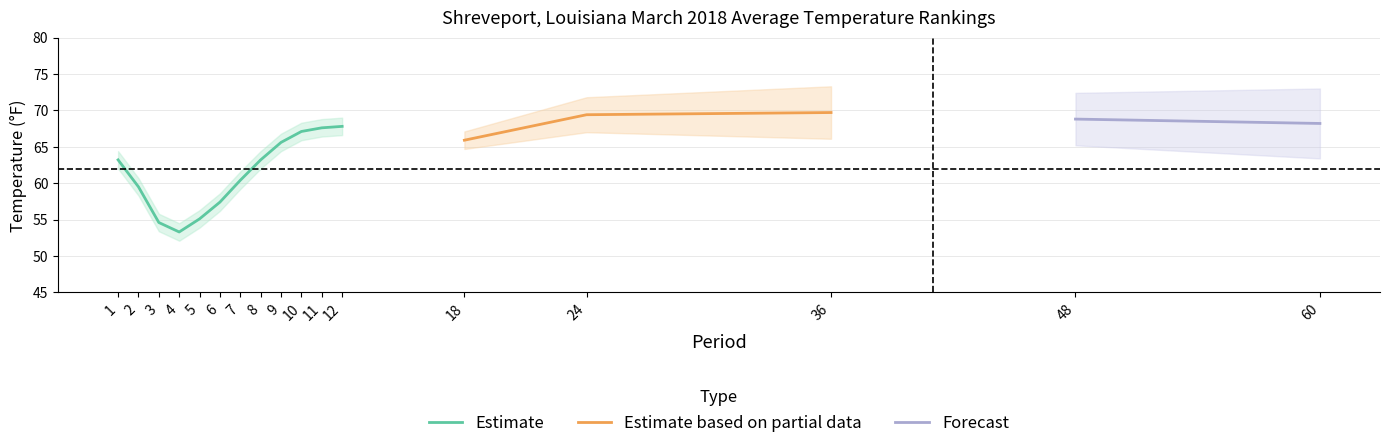

What is the minimum value for Value?

53.3